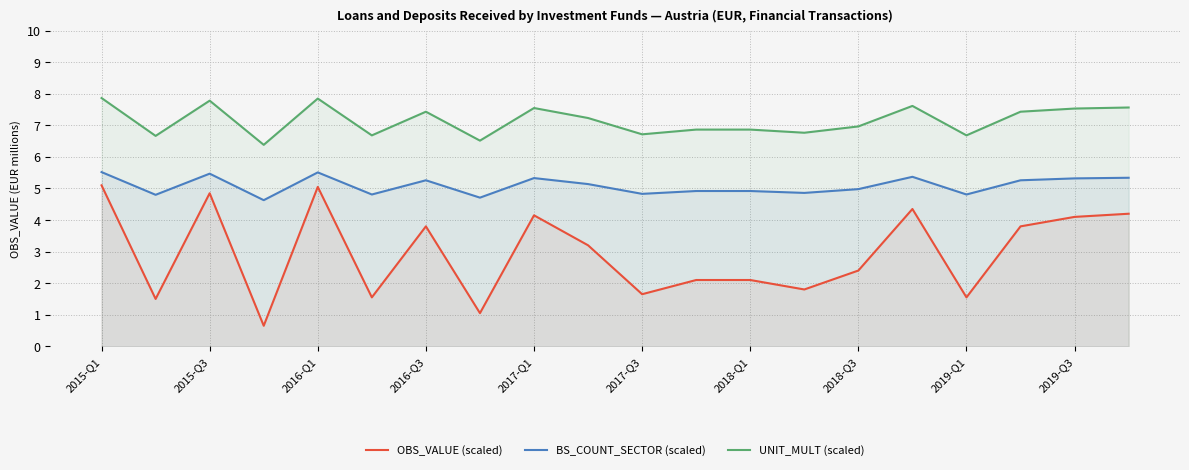

What is the total value across all series at 2016-Q1?

18.4